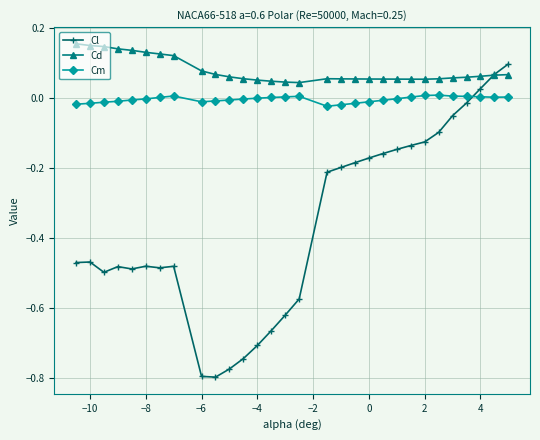

Which series has the widest spread of values?

Cl